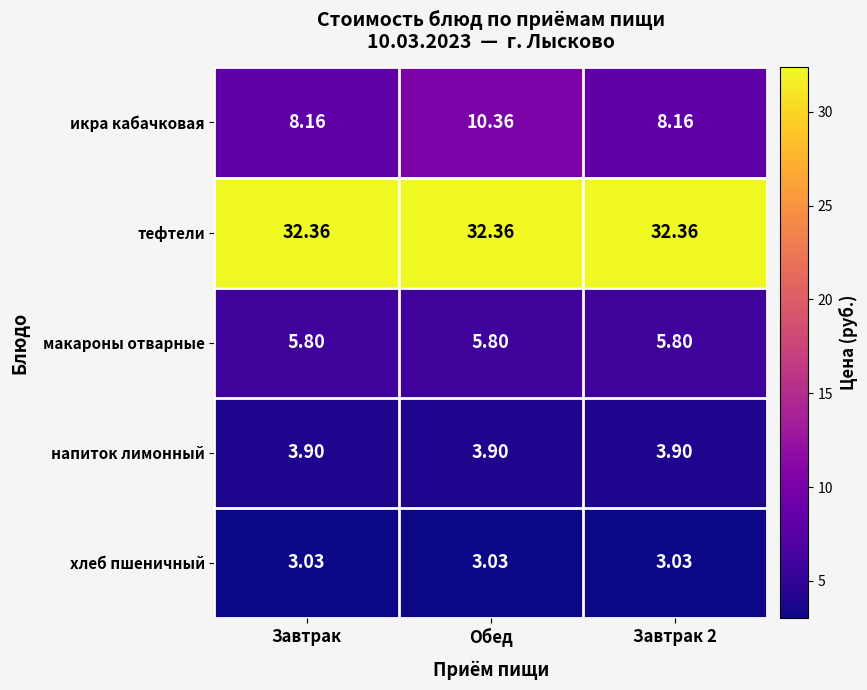

Which category has the highest value in the икра кабачковая series?

Обед